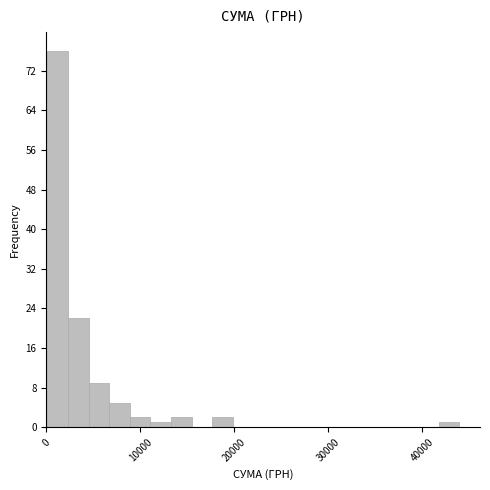

Around what value on the x-axis is the tallest bar? Give the approximate position of its centre, as read against the axis.

1000